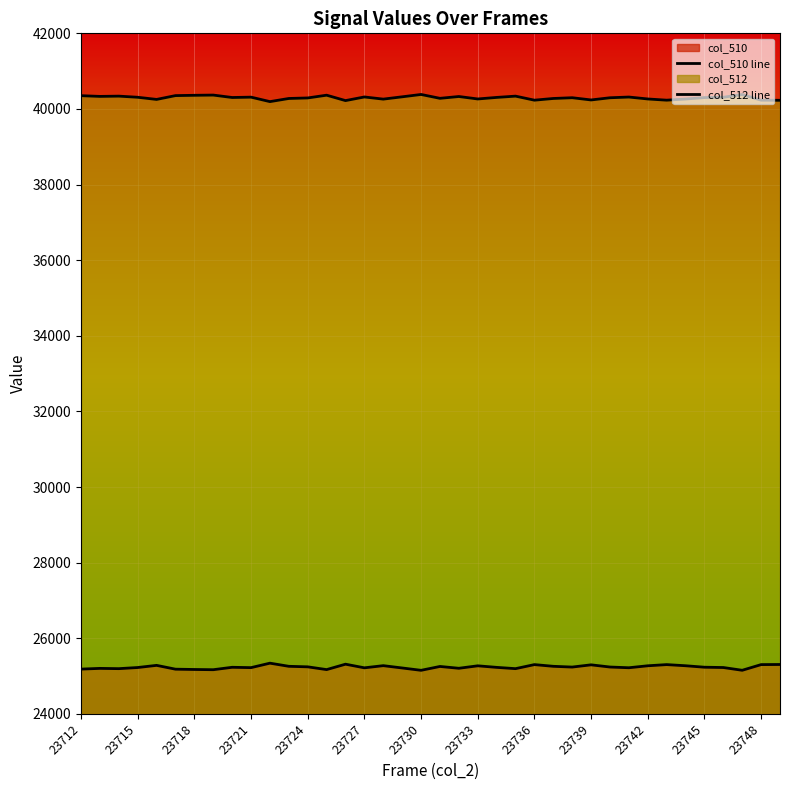

True or false: col_512 line and col_510 line intersect in this chart.

False